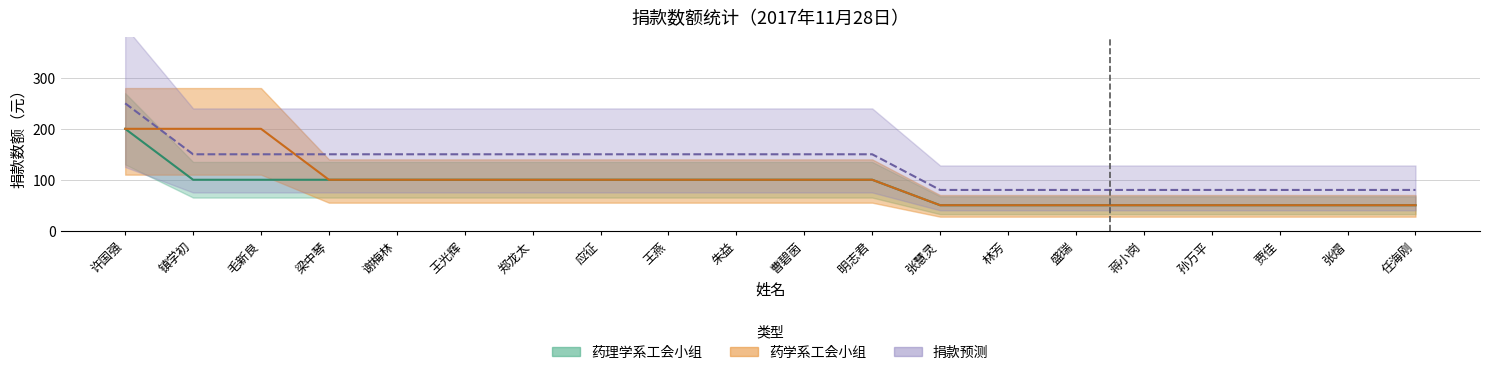

Reading left to right, transcribe all the data shown in this chart.

药理学系工会小组: 许国强=200	镇学初=100	毛新良=100	梁中琴=100	谢梅林=100	王光辉=100	郑龙太=100	应征=100	王燕=100	朱益=100	曹碧茵=100	明志君=100	张慧灵=50	林芳=50	盛瑞=50	蒋小岗=50	孙万平=50	贾佳=50	张熠=50	任海刚=50
药学系工会小组: 许国强=200	镇学初=200	毛新良=200	梁中琴=100	谢梅林=100	王光辉=100	郑龙太=100	应征=100	王燕=100	朱益=100	曹碧茵=100	明志君=100	张慧灵=50	林芳=50	盛瑞=50	蒋小岗=50	孙万平=50	贾佳=50	张熠=50	任海刚=50
捐款预测: 许国强=250	镇学初=150	毛新良=150	梁中琴=150	谢梅林=150	王光辉=150	郑龙太=150	应征=150	王燕=150	朱益=150	曹碧茵=150	明志君=150	张慧灵=80	林芳=80	盛瑞=80	蒋小岗=80	孙万平=80	贾佳=80	张熠=80	任海刚=80